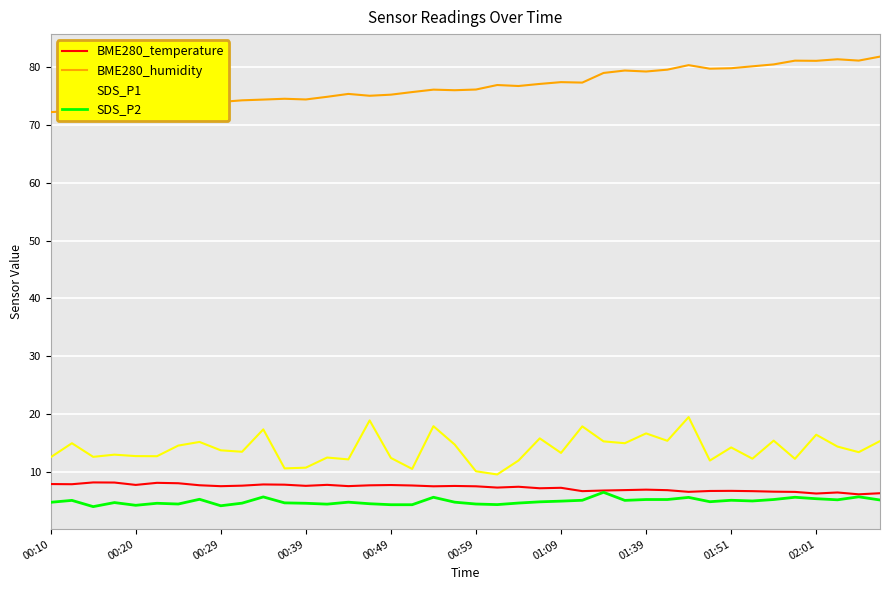

Which series has the largest total across all categories?

BME280_humidity